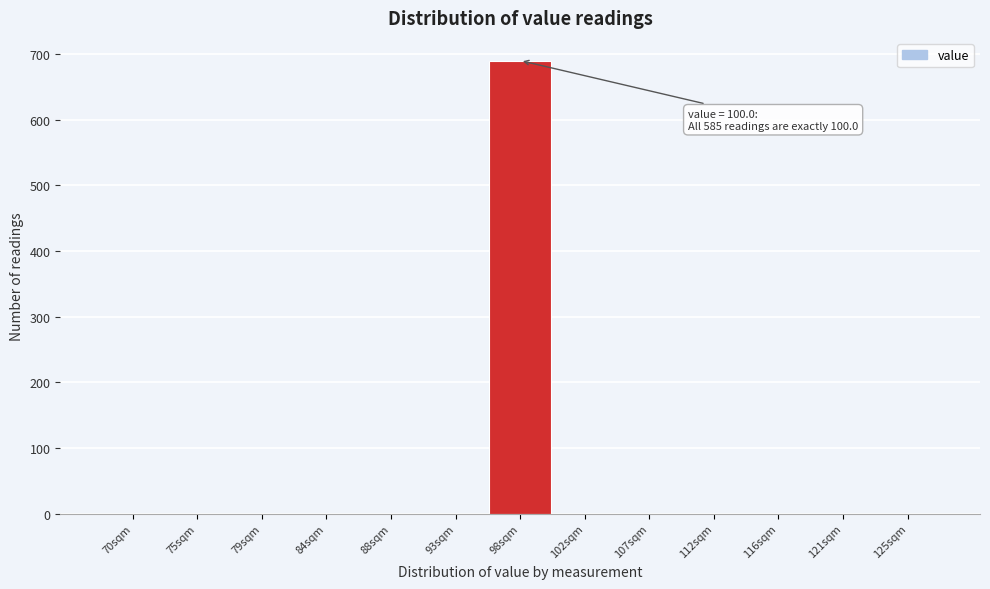

Reading right to left, transcribe all the data shown in this chart.

125sqm=0	121sqm=0	116sqm=0	112sqm=0	107sqm=0	102sqm=0	98sqm=690	93sqm=0	88sqm=0	84sqm=0	79sqm=0	75sqm=0	70sqm=0